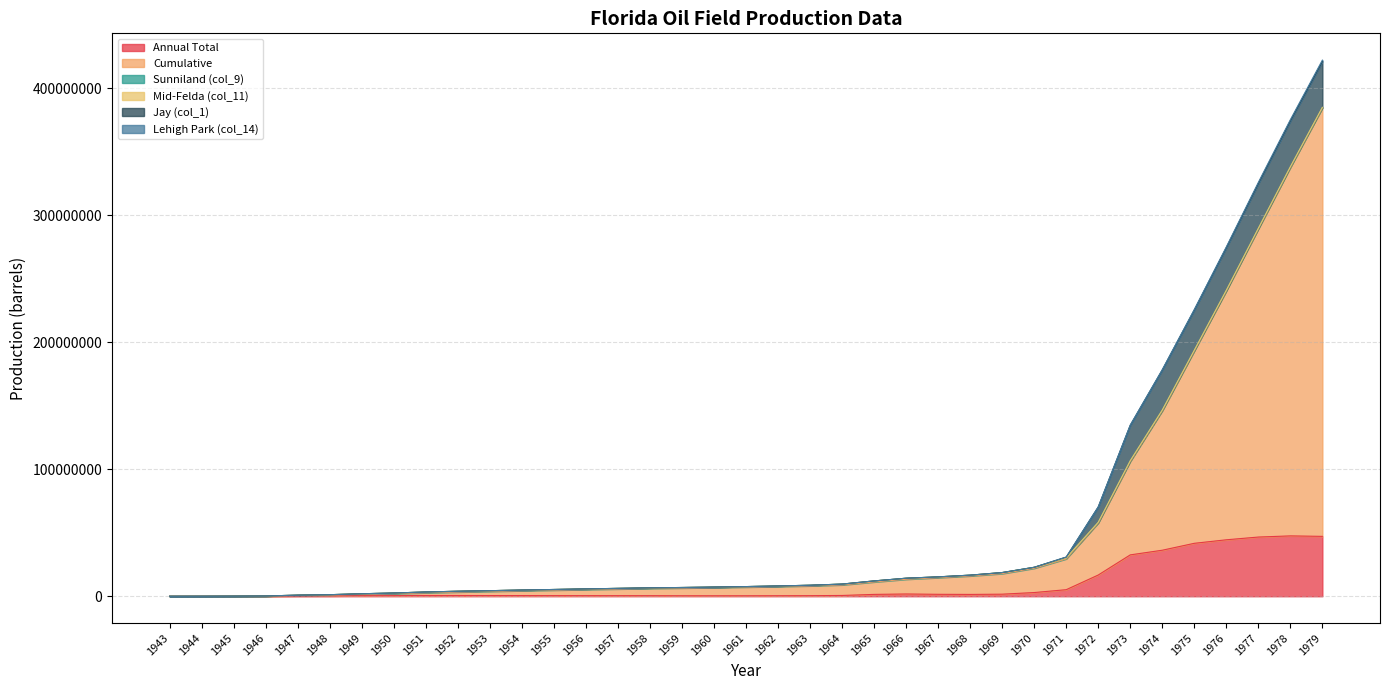

List the labels in order of Mid-Felda (col_11) value, largest first.

1979, 1978, 1943, 1944, 1945, 1946, 1947, 1948, 1949, 1950, 1951, 1952, 1953, 1954, 1955, 1956, 1957, 1958, 1959, 1960, 1961, 1962, 1963, 1964, 1965, 1966, 1967, 1968, 1969, 1970, 1971, 1972, 1973, 1974, 1975, 1976, 1977